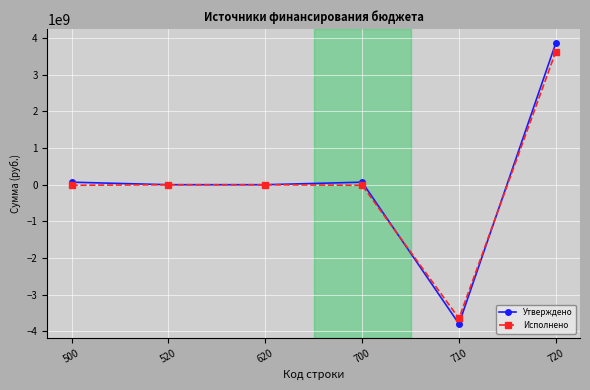

What value does the Утверждено series have at 500?

68845325.1